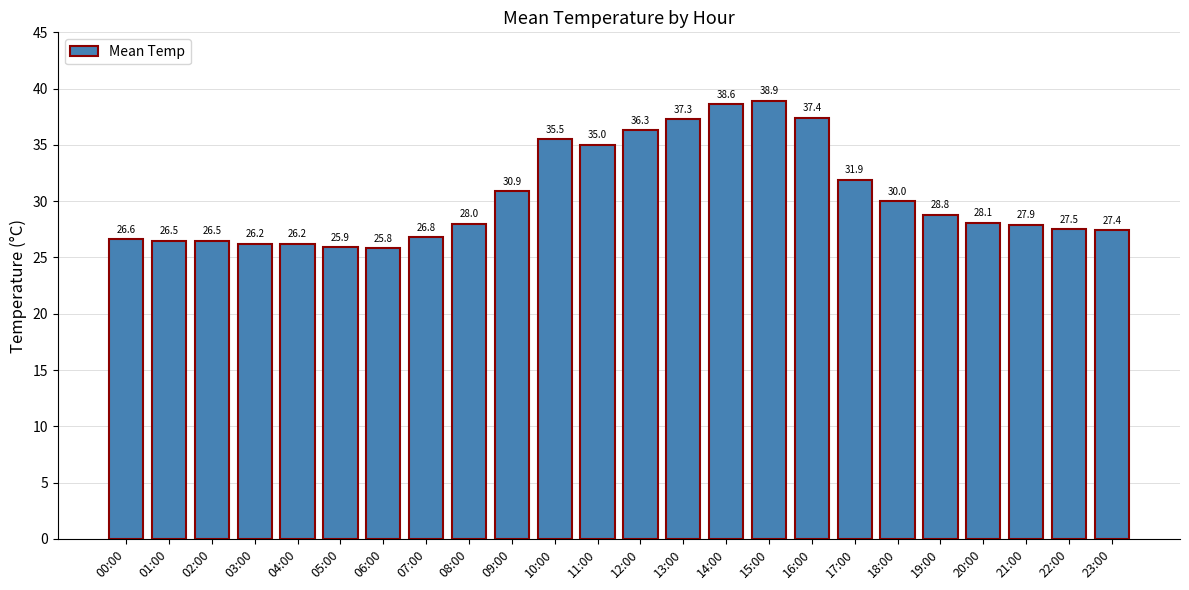

Where is the data nearest to the value 32?

17:00